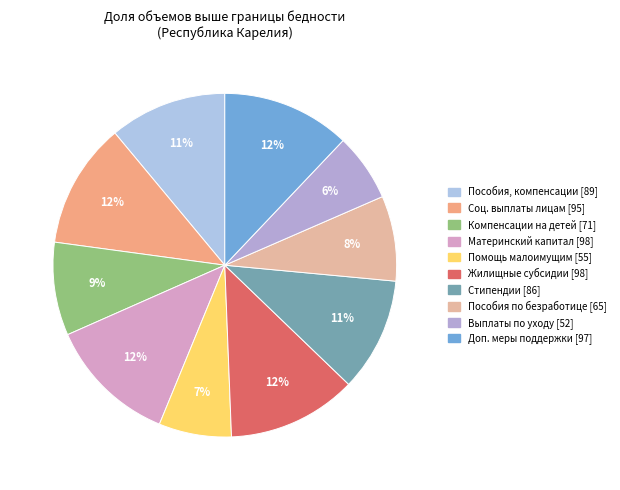

Is there a majority slice in this chart?

No